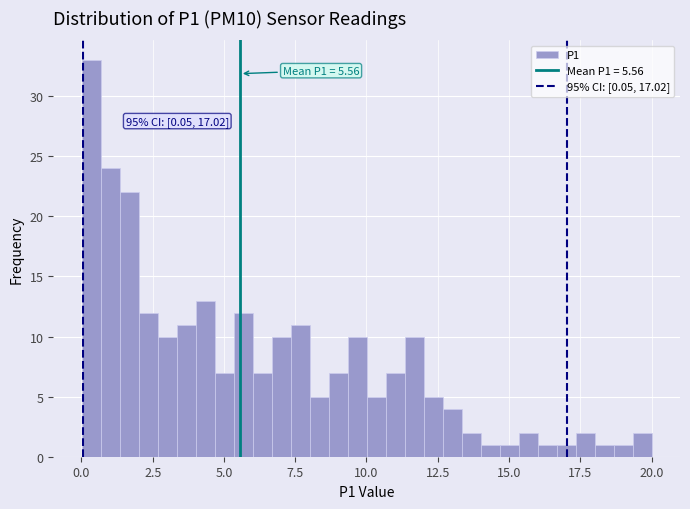

Read against the x-axis, roughly where is the centre of the tallest bar?

0.5